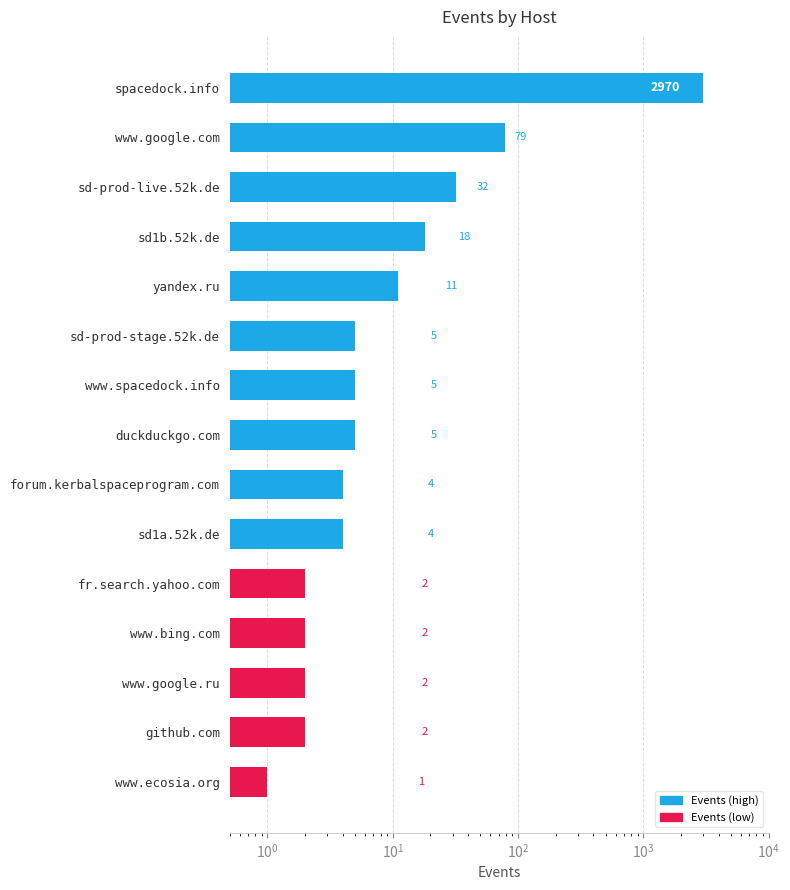

What is the average value?

209